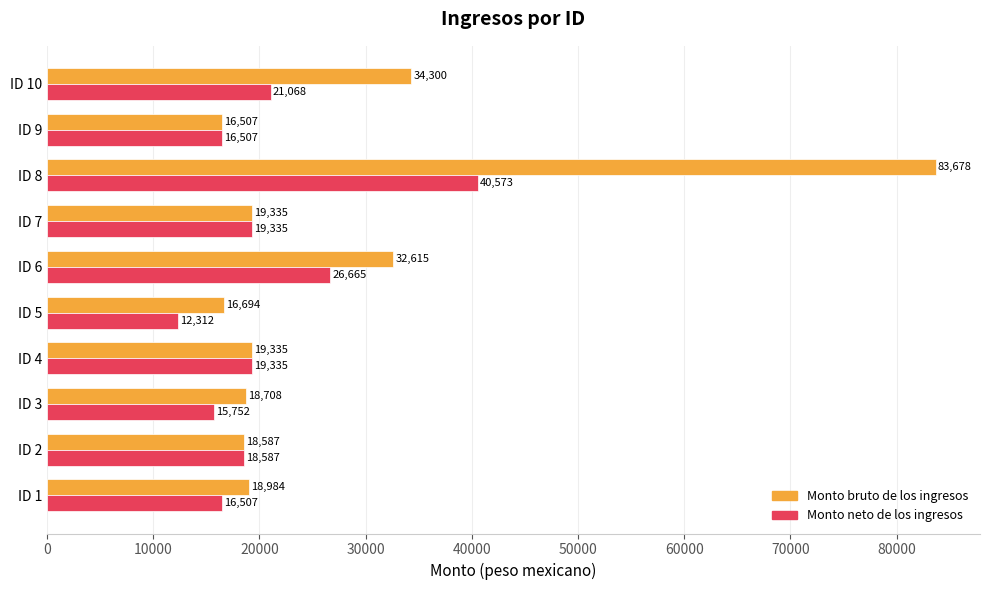

Is it true that Monto bruto de los ingresos equals 10596.8 at ID 9?

False